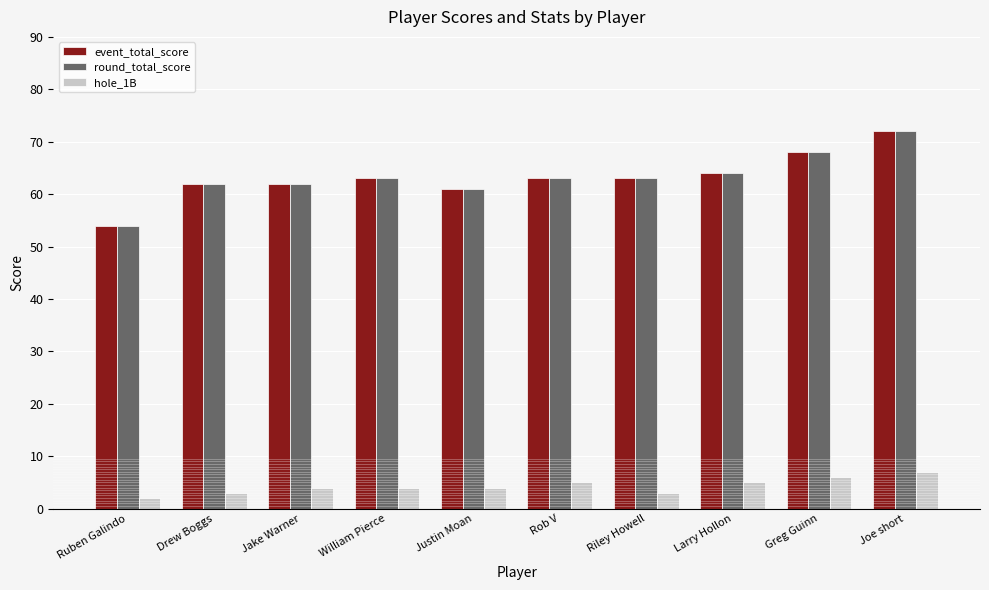

Is the value of hole_1B at William Pierce greater than the value of event_total_score at Drew Boggs?

No